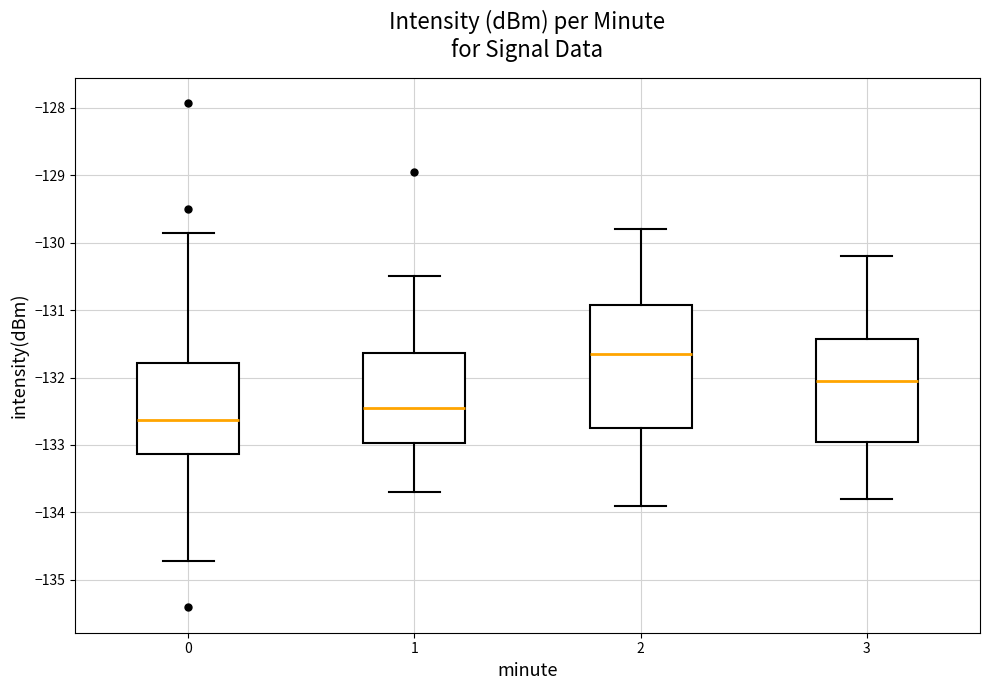

Reading left to right, transcribe this box plot: for each box, give where its median line is, the range the box spans, and where its two whiskers end, as read against the y-axis. The values are not printed on the chart, so give them approximately, as read against the axis.

0: median -132.6, box -133.1 to -131.8, whiskers -134.7 to -129.9
1: median -132.4, box -133.0 to -131.6, whiskers -133.7 to -130.5
2: median -131.6, box -132.7 to -130.9, whiskers -133.9 to -129.8
3: median -132.0, box -132.9 to -131.4, whiskers -133.8 to -130.2